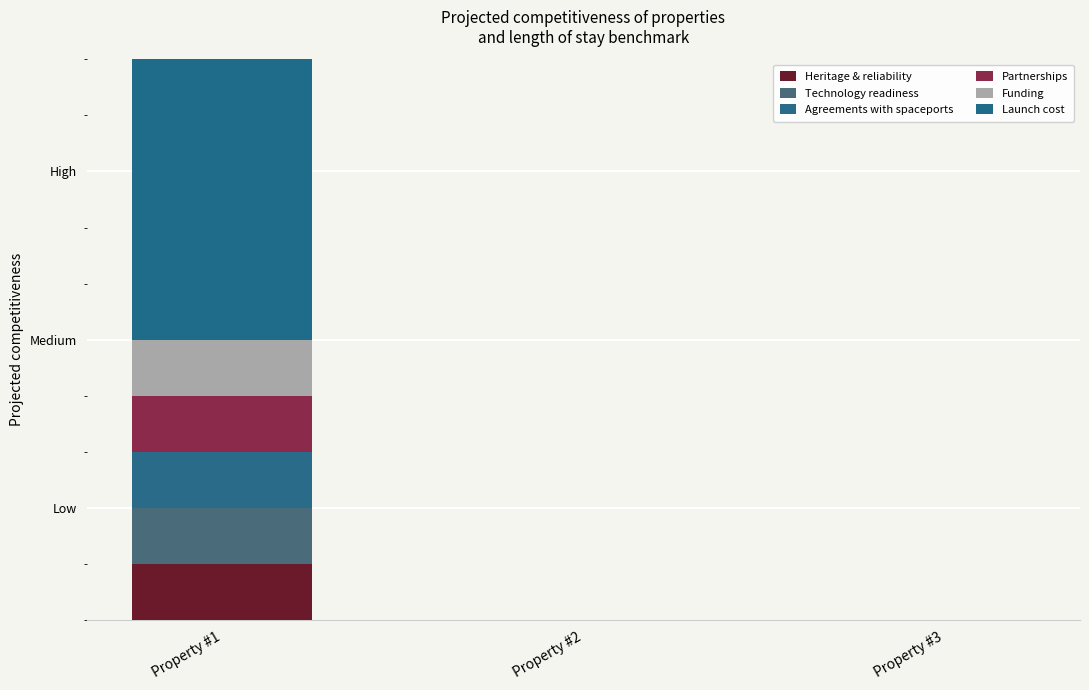

What is the total value across all series at Property #1?

11